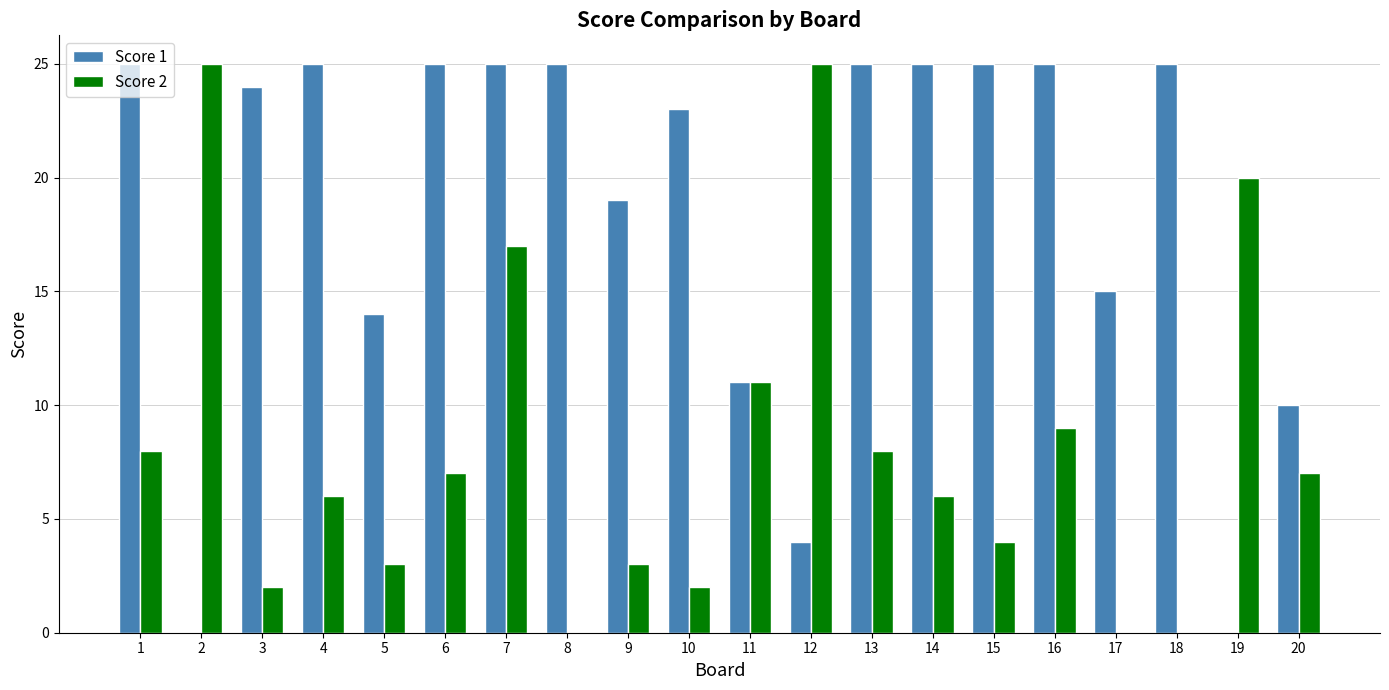

What is the sum of all Score 2 values?

163